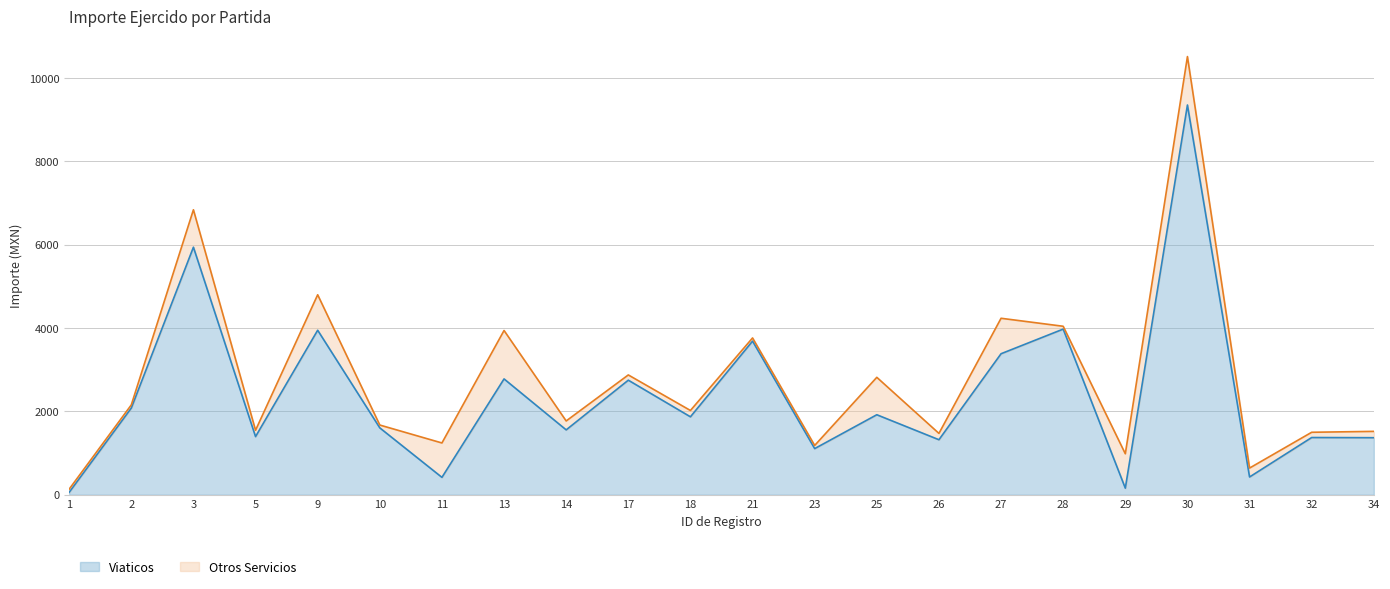

Which label corresponds to the largest value in the chart?

30